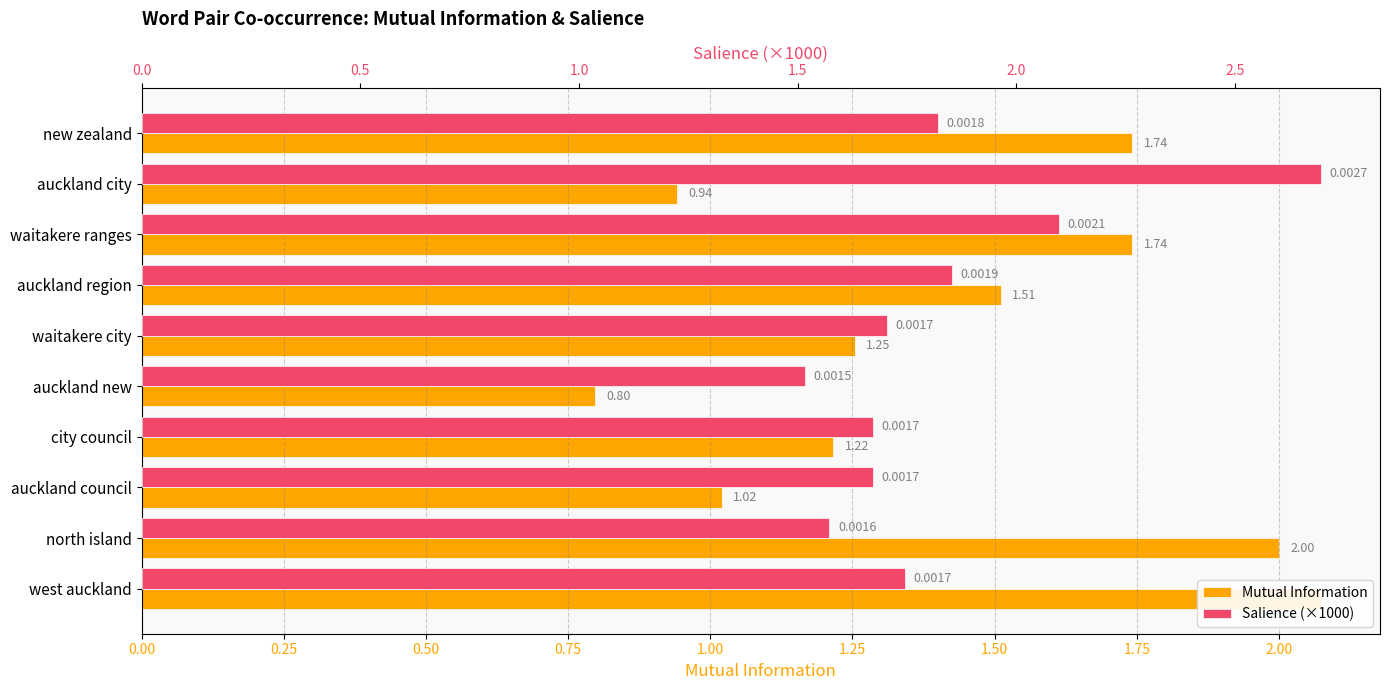

The Mutual Information series shows 1.1 at waitakere ranges. True or false?

False